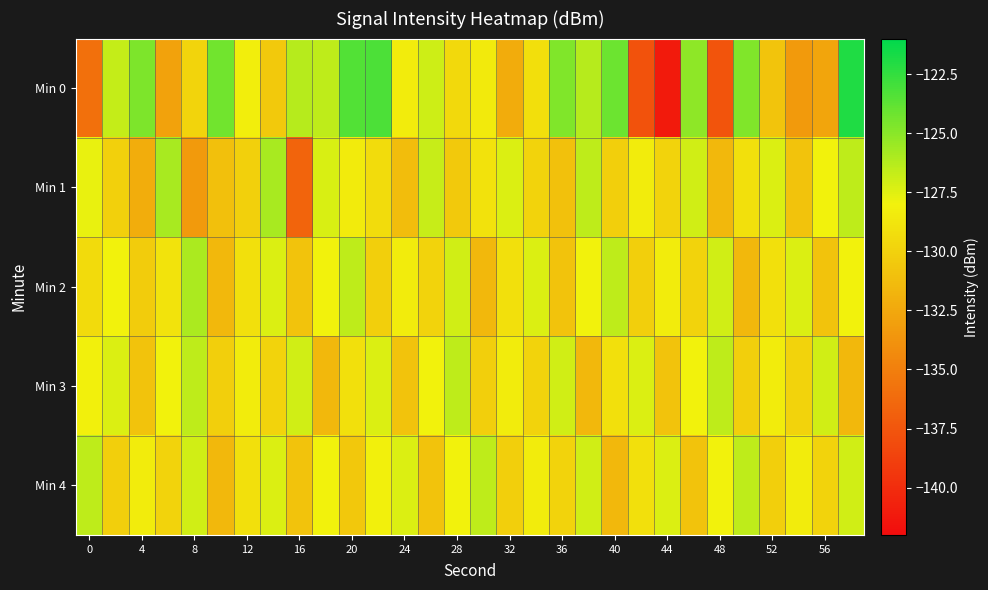

Rank the series by their maximum value, from lowest to highest.

Min 3, Min 4, Min 2, Min 1, Min 0